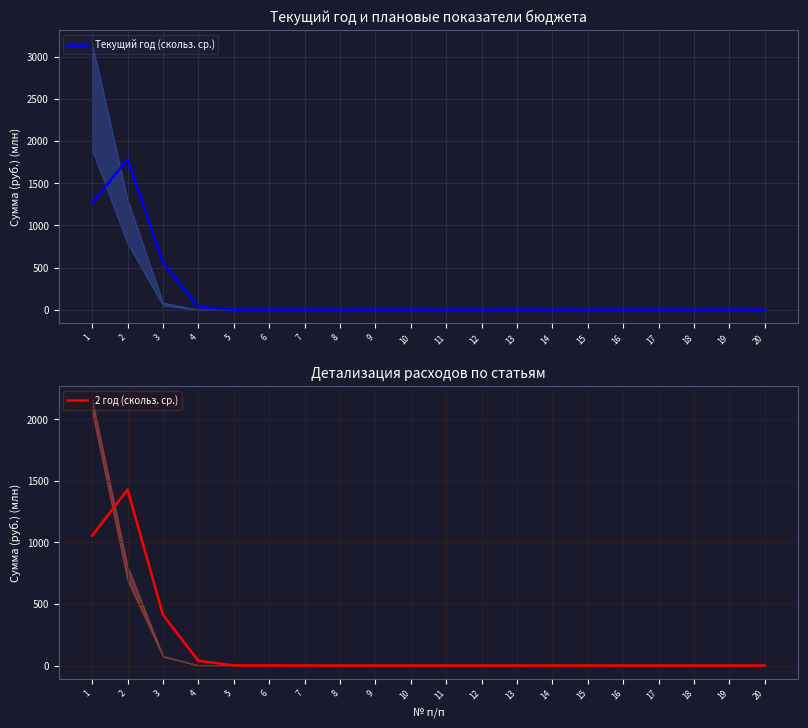

How many times do Текущий год (скольз. ср.) and 2 год (скольз. ср.) cross each other?

1